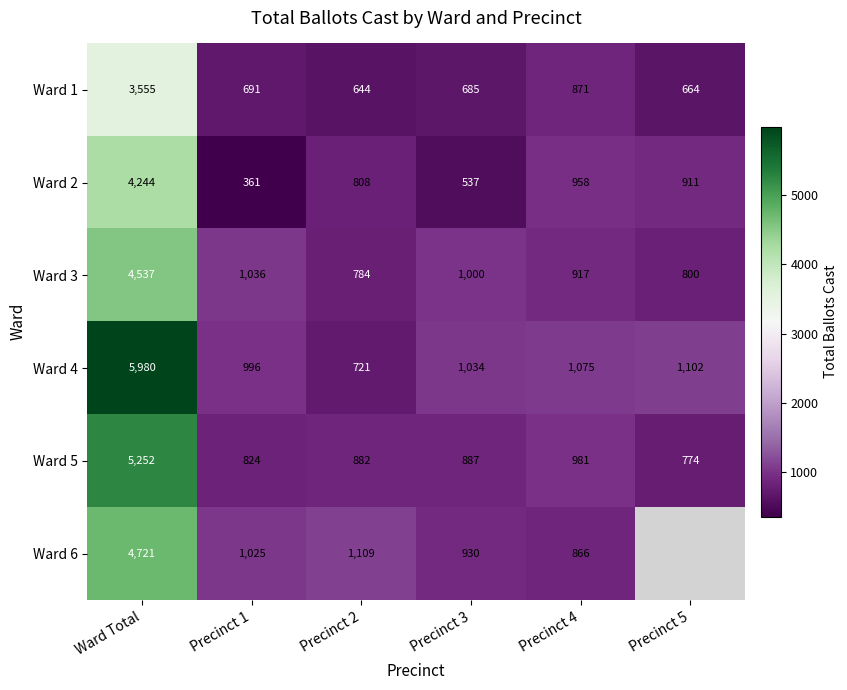

How many data points does each series have?

6